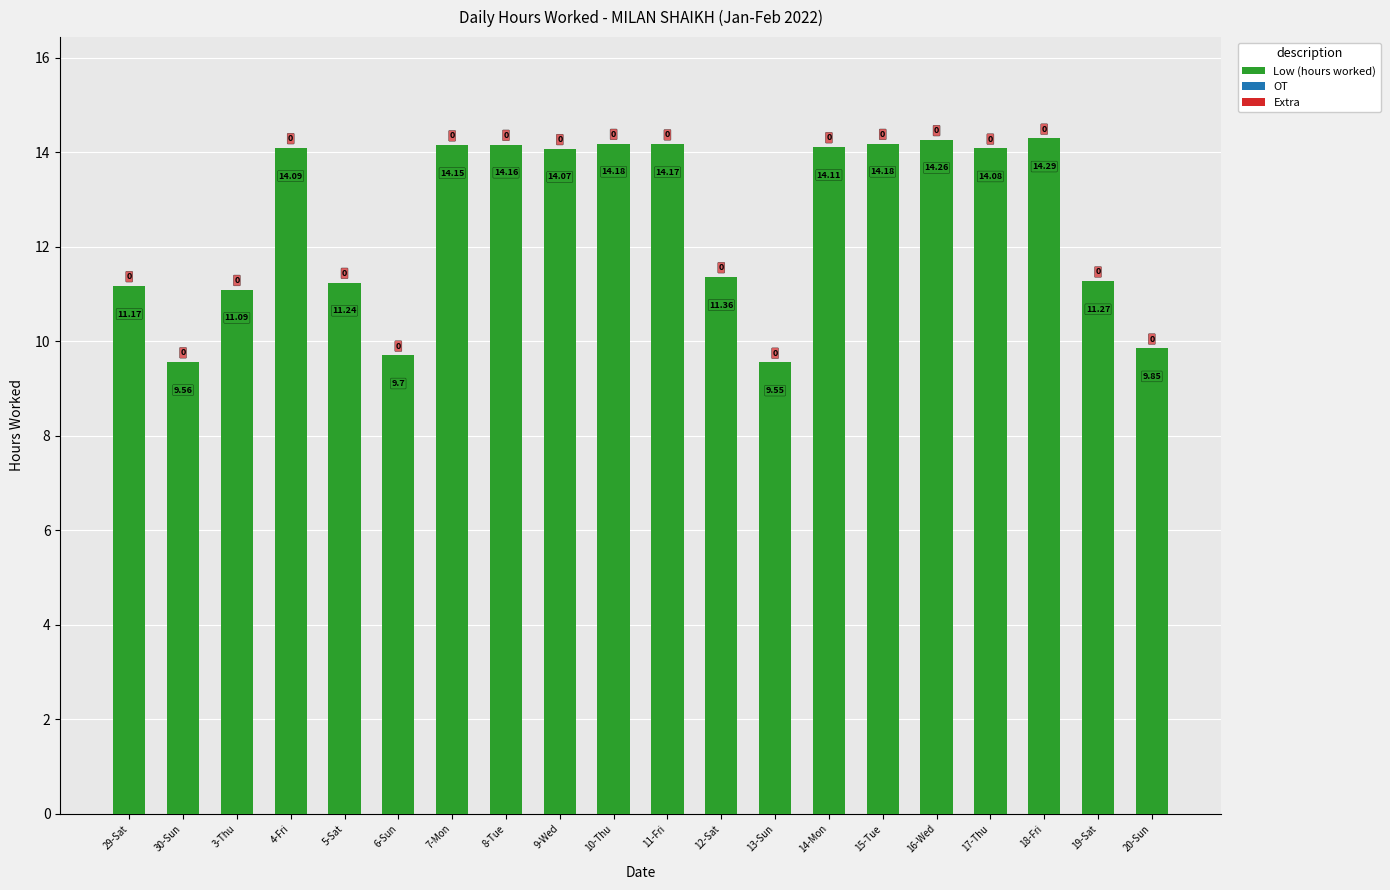

Between 9-Wed and 19-Sat, which is larger?

9-Wed